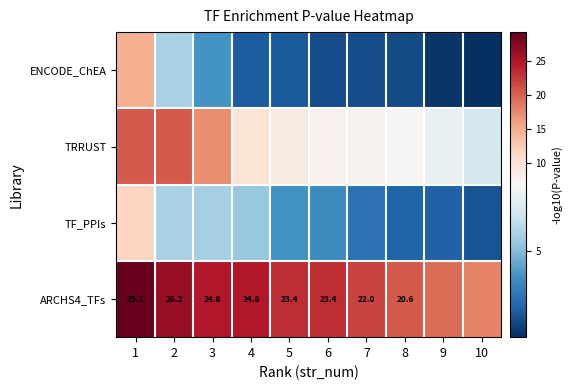

Which has a higher value, 1 or 5?

1